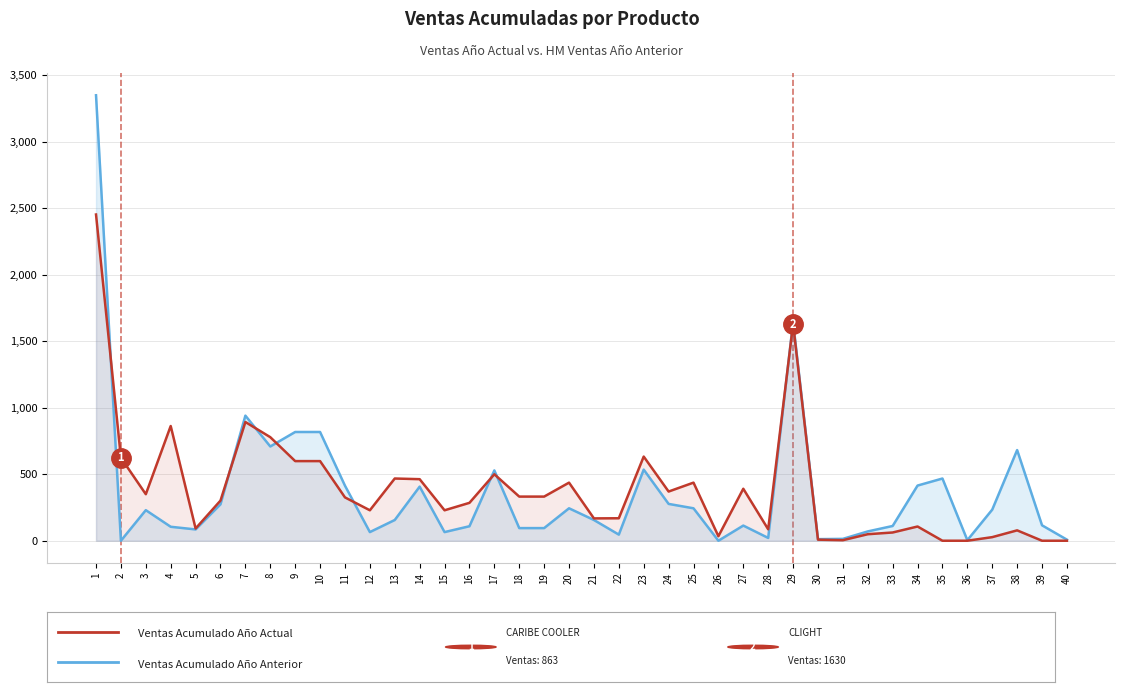

List the series in order of their overall mean, lowest first.

Ventas Acumulado Ano Anterior, Ventas Acumulado Ano Actual